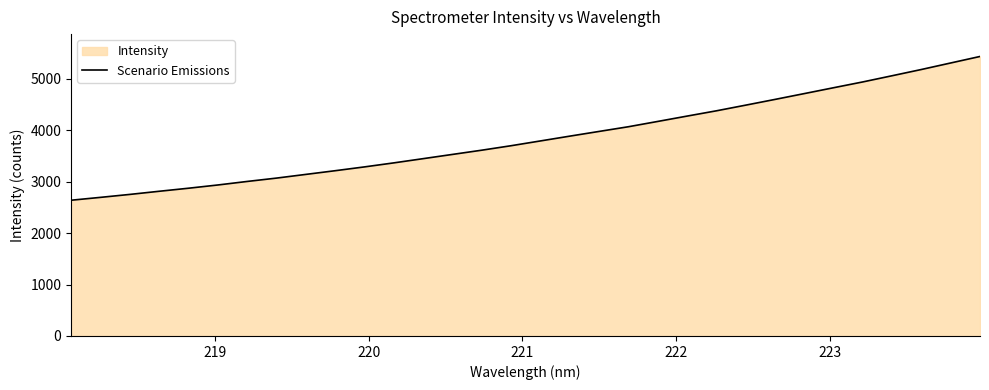

How many values exceed 3791?

16